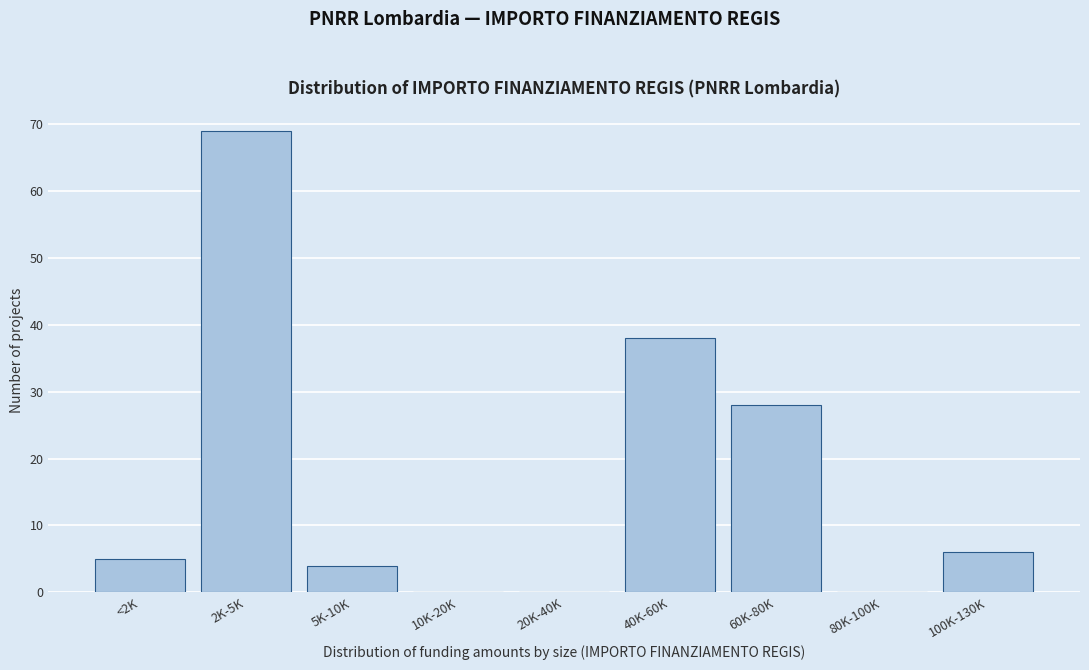

Reading right to left, what are all the values shown in this chart?

100K-130K=6	80K-100K=0	60K-80K=28	40K-60K=38	20K-40K=0	10K-20K=0	5K-10K=4	2K-5K=69	<2K=5